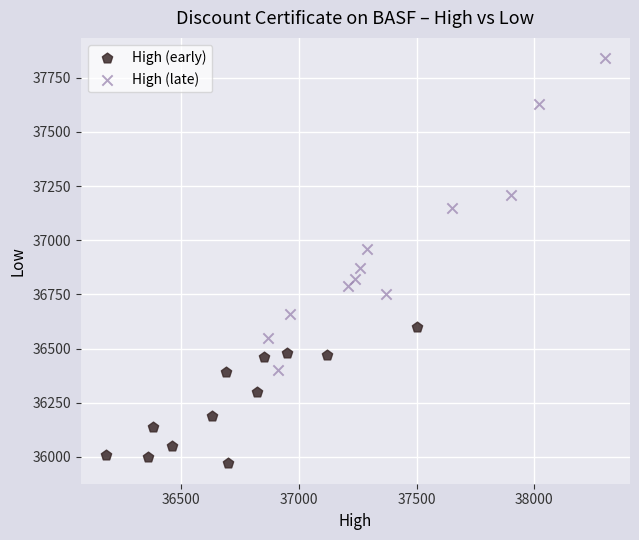

Which series reaches the maximum Y coordinate?

High (late)